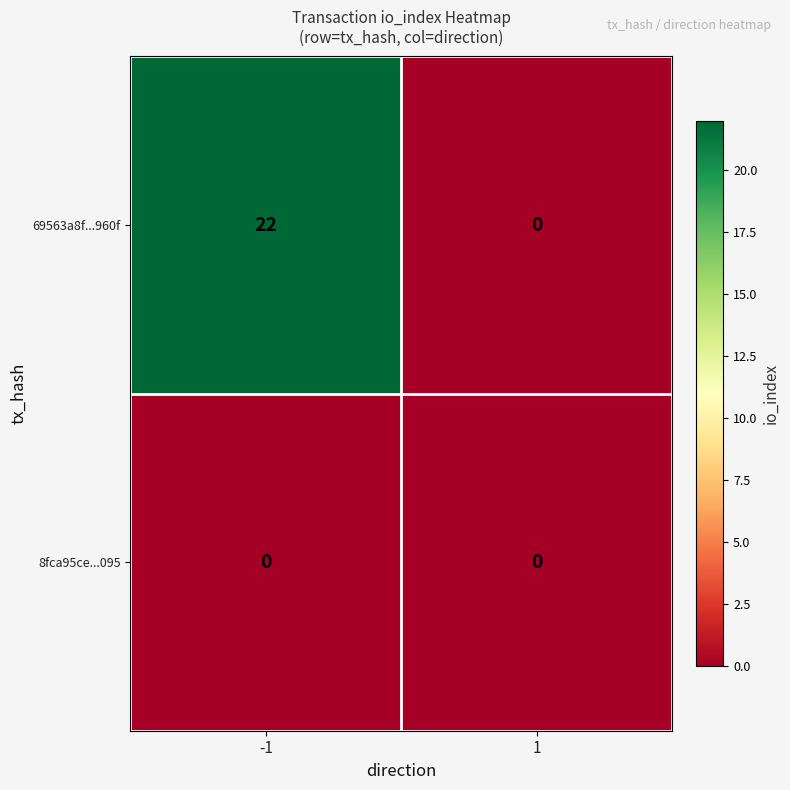

True or false: 69563a8f...960f has a value of 22 at -1.

True